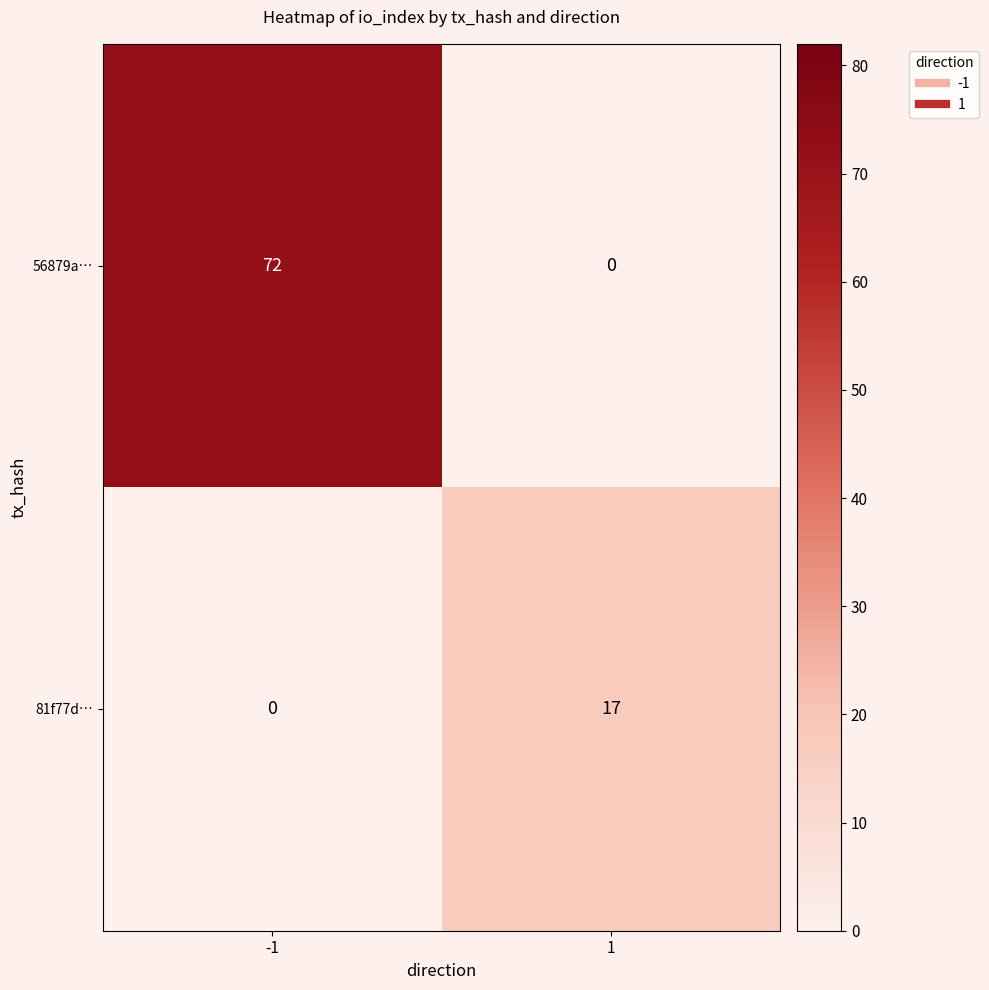

What is the total value across all series at -1?

72